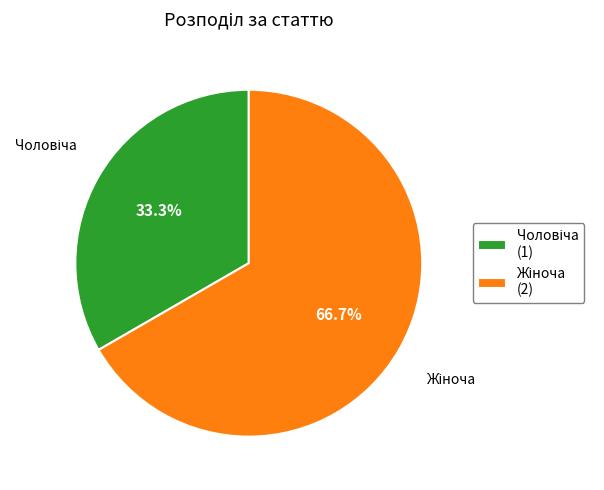

Does any single category account for the majority?

Yes